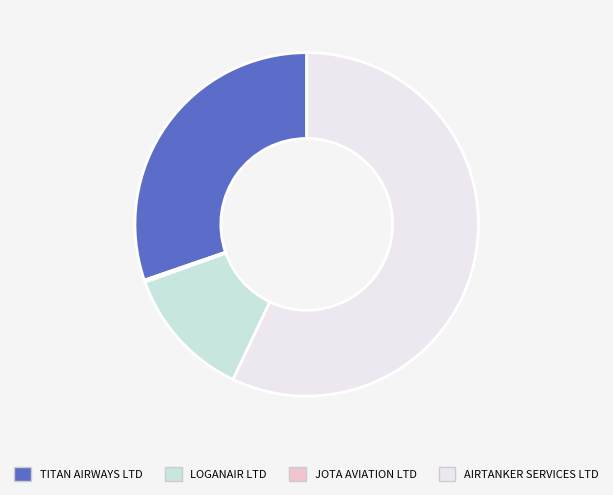

Is there any slice that represents more than half of the pie?

Yes